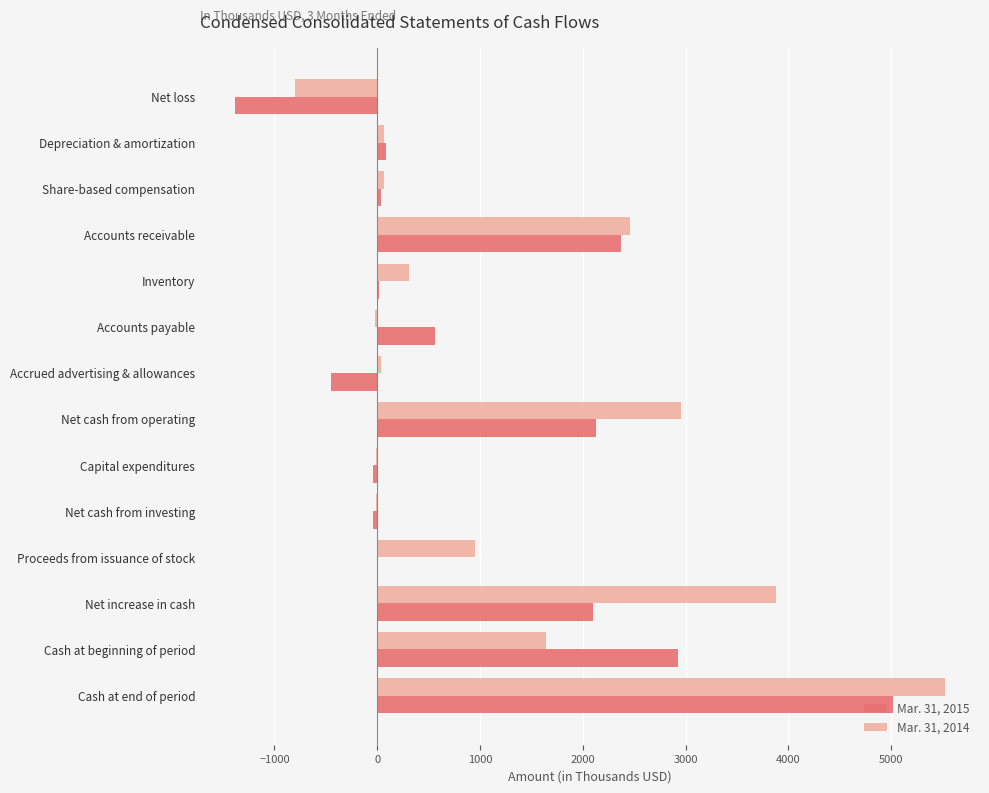

What is the total value across all series at Cash at end of period?

10540